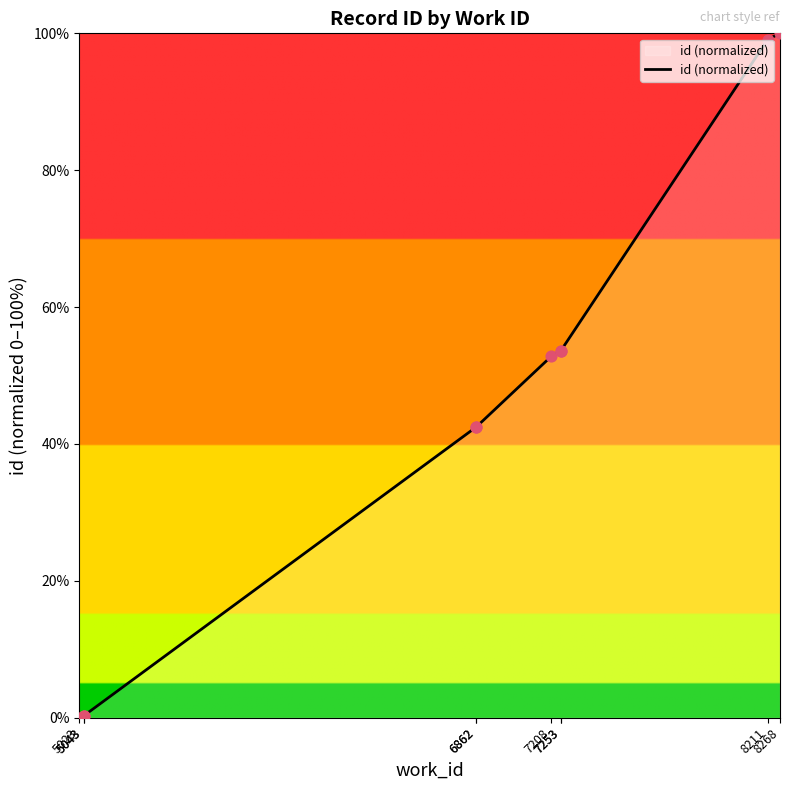

Approximately how many times larger is the value at 7208 compared to 7253?

1.0